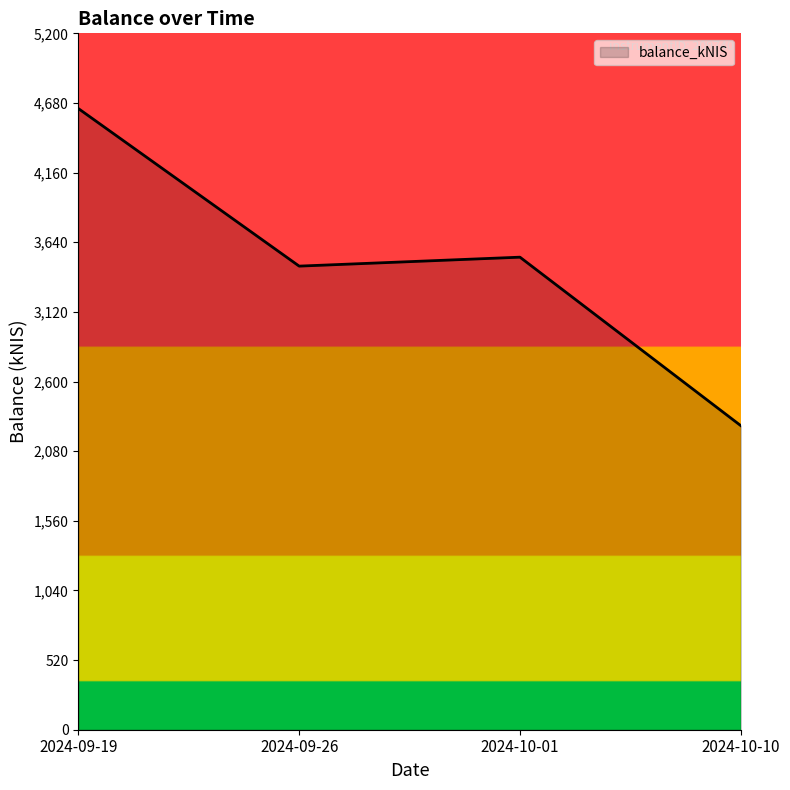

What is the sum of all values?

13899.4